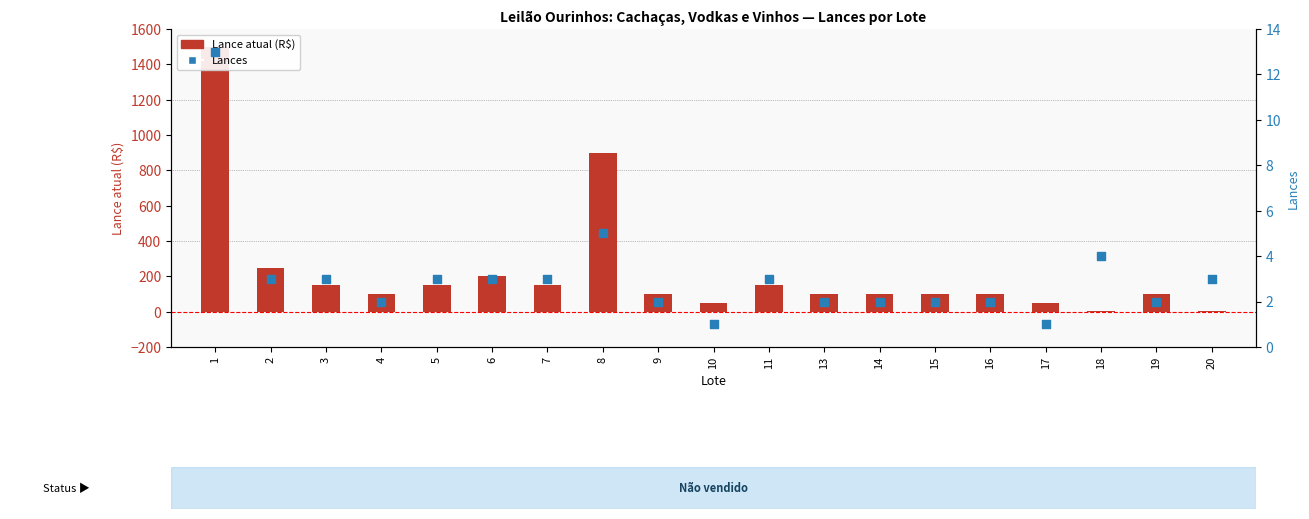

Is the value of Lance atual (R$) at 20 greater than the value of Lances at 3?

No